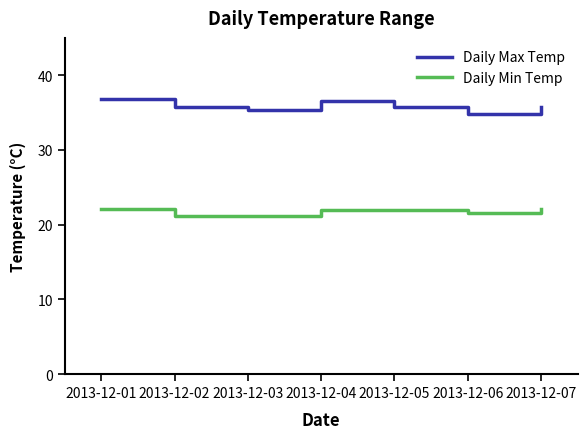

How many lines are shown in the chart?

2